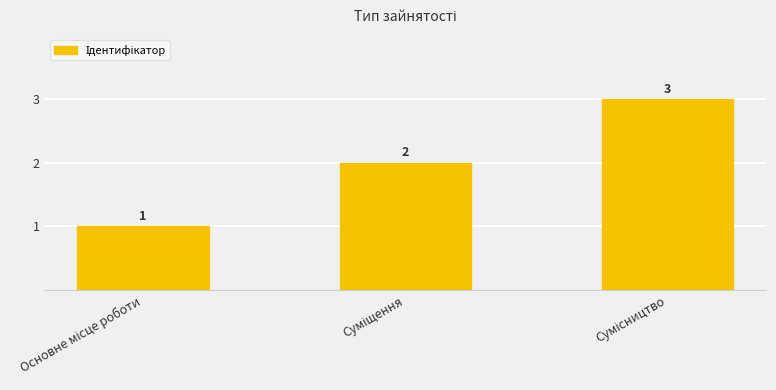

How many values are between 1 and 3?

3